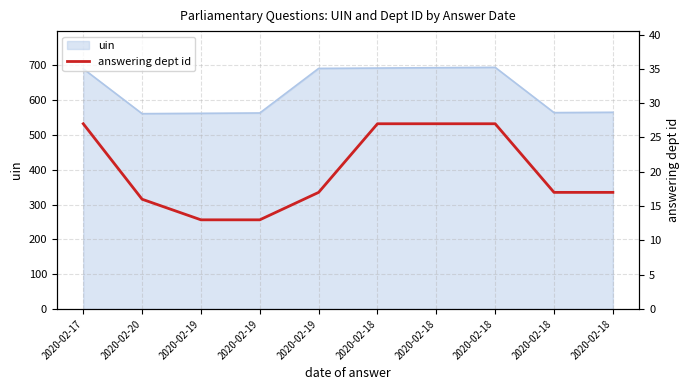

The value at 2020-02-19 is 13. True or false?

True